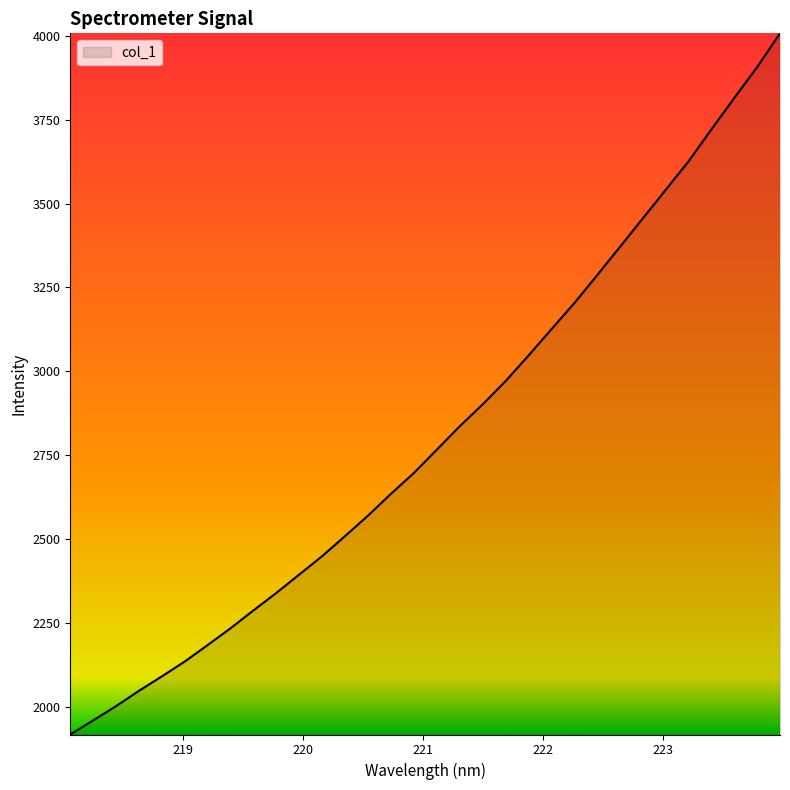

What is the minimum value shown in the chart?

1918.9